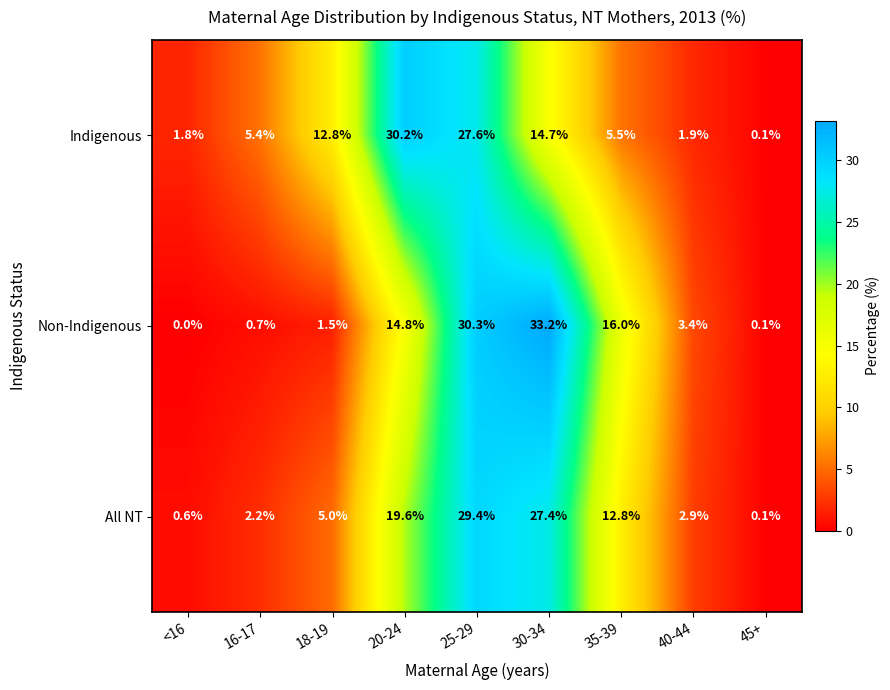

Is the value of All NT at 30-34 greater than the value of Indigenous at 18-19?

Yes